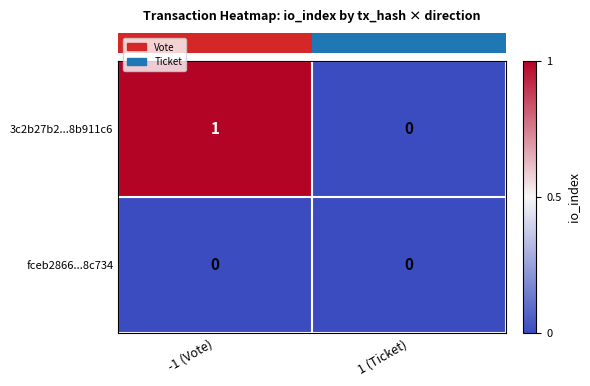

True or false: 3c2b27b2...8b911c6 has a value of 2 at -1 (Vote).

False